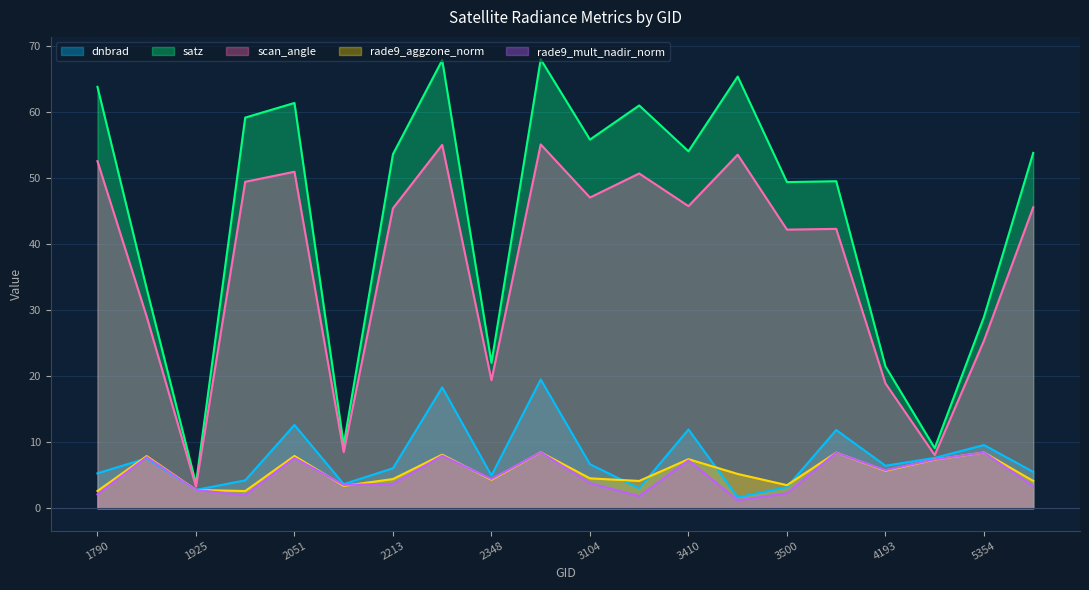

What is the total value across all series at 2213?

113.2